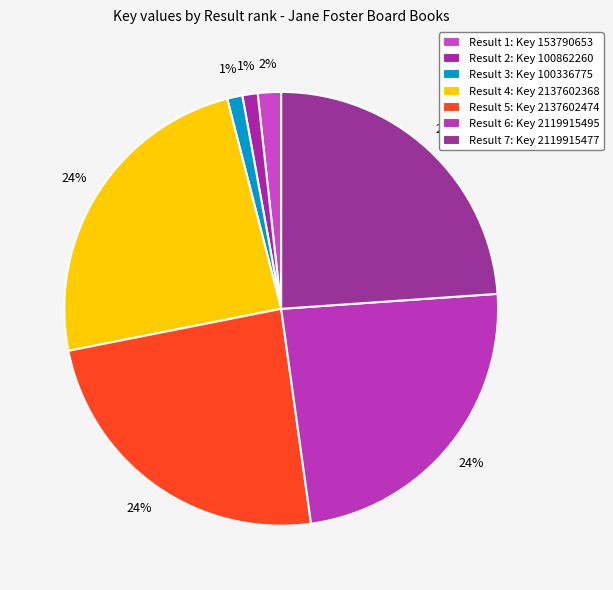

Is there any slice that represents more than half of the pie?

No